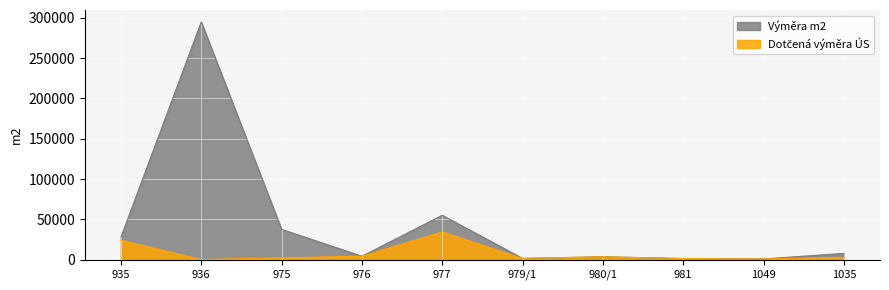

Count the number of data series in this chart.

2